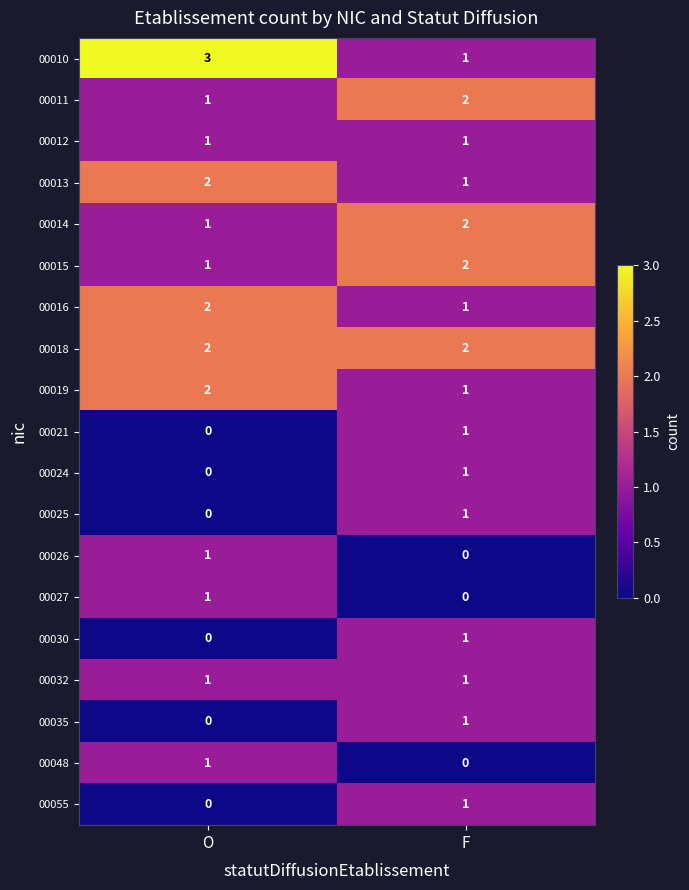

At which category is the sum across all series the highest?

F